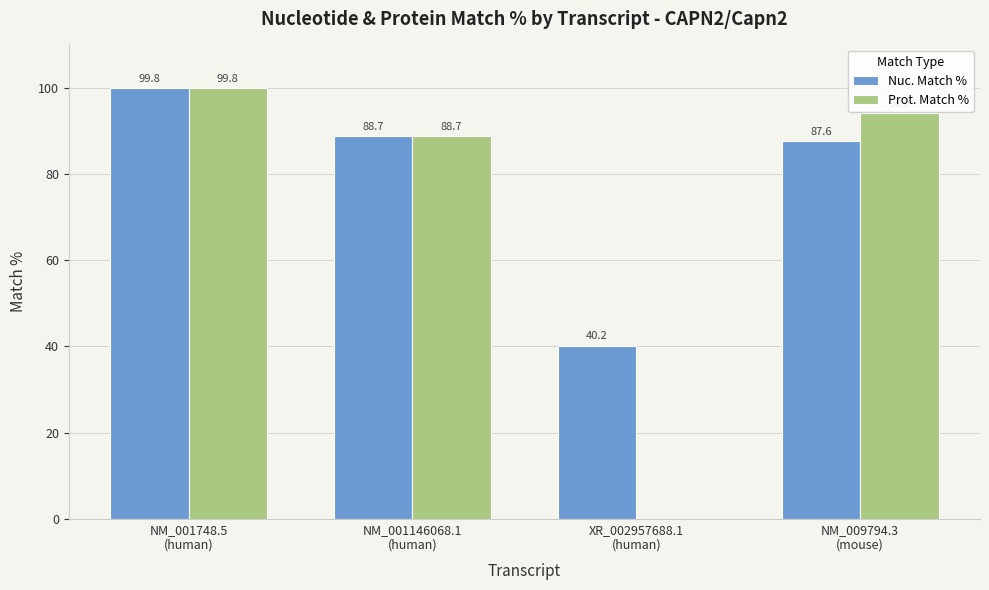

What is the sum of all Prot. Match % values?

282.5